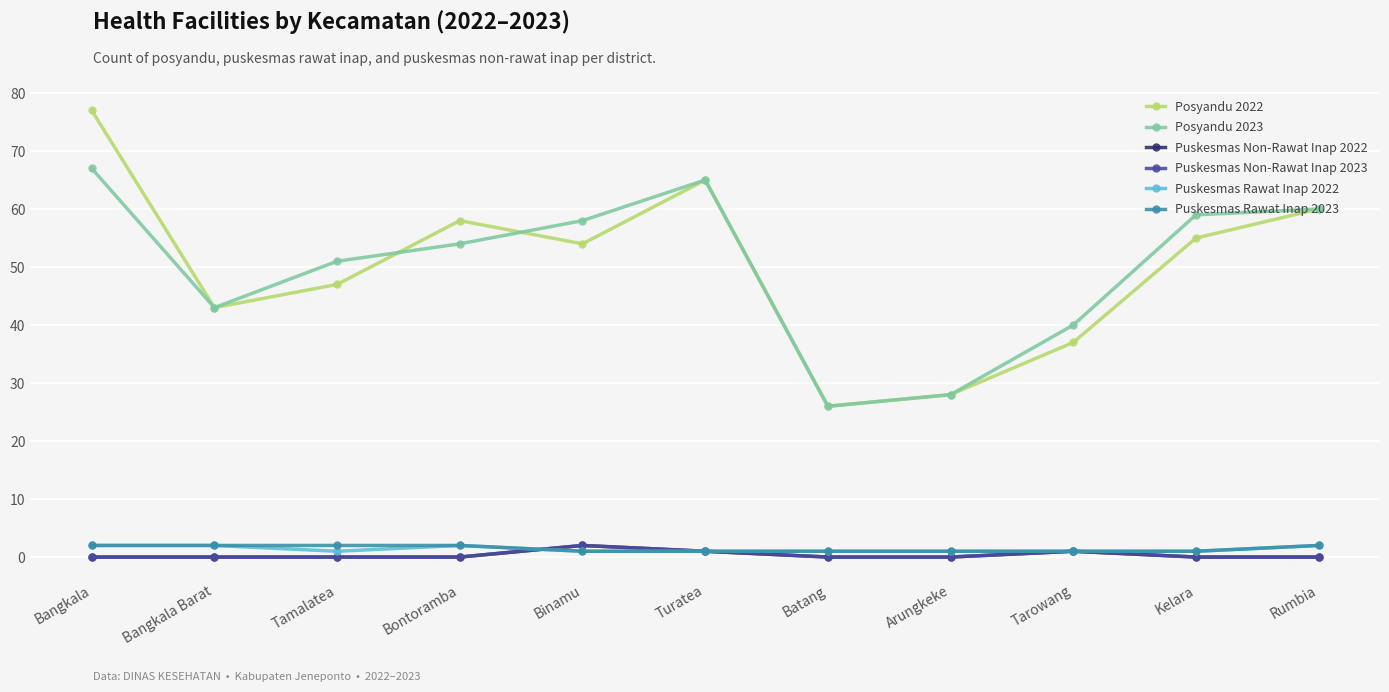

Is this an area chart (filled region under the line)?

No